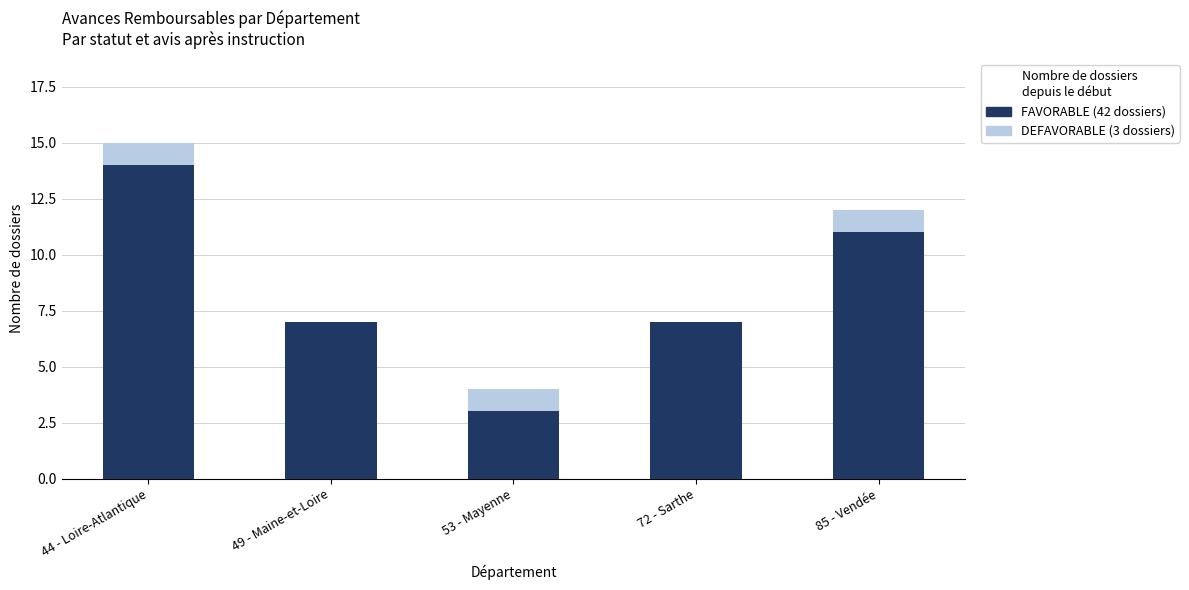

How many categories are shown in the chart?

5